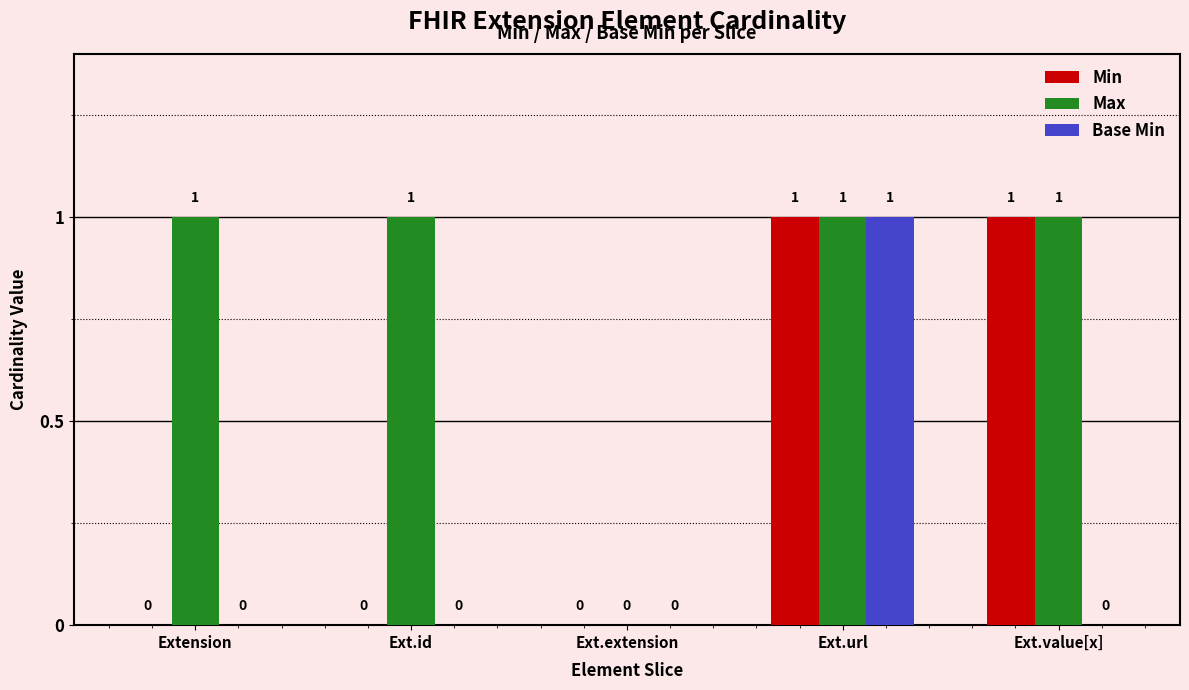

True or false: Min has a value of 2 at Ext.url.

False